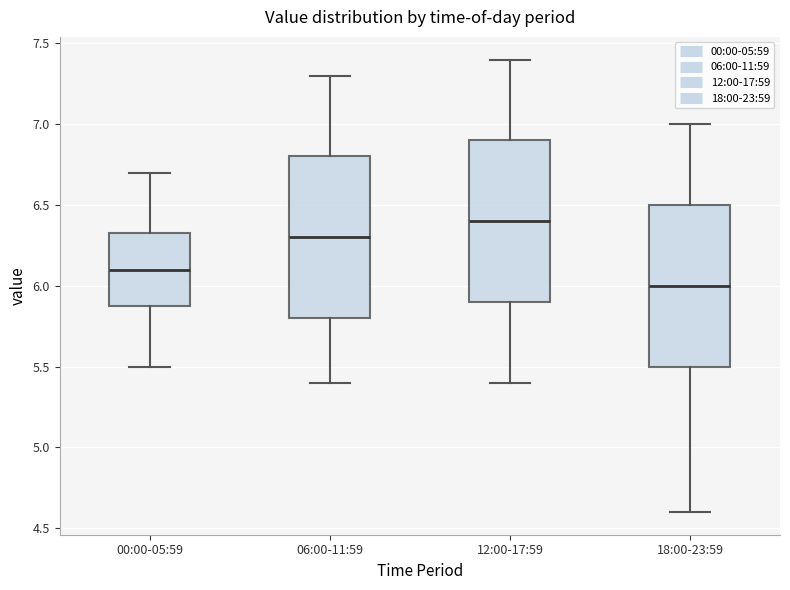

Reading left to right, transcribe this box plot: for each box, give where its median line is, the range the box spans, and where its two whiskers end, as read against the y-axis. The values are not printed on the chart, so give them approximately, as read against the axis.

00:00-05:59: median 6.10, box 5.90 to 6.35, whiskers 5.50 to 6.70
06:00-11:59: median 6.30, box 5.80 to 6.80, whiskers 5.40 to 7.30
12:00-17:59: median 6.40, box 5.90 to 6.90, whiskers 5.40 to 7.40
18:00-23:59: median 6.00, box 5.50 to 6.50, whiskers 4.60 to 7.00